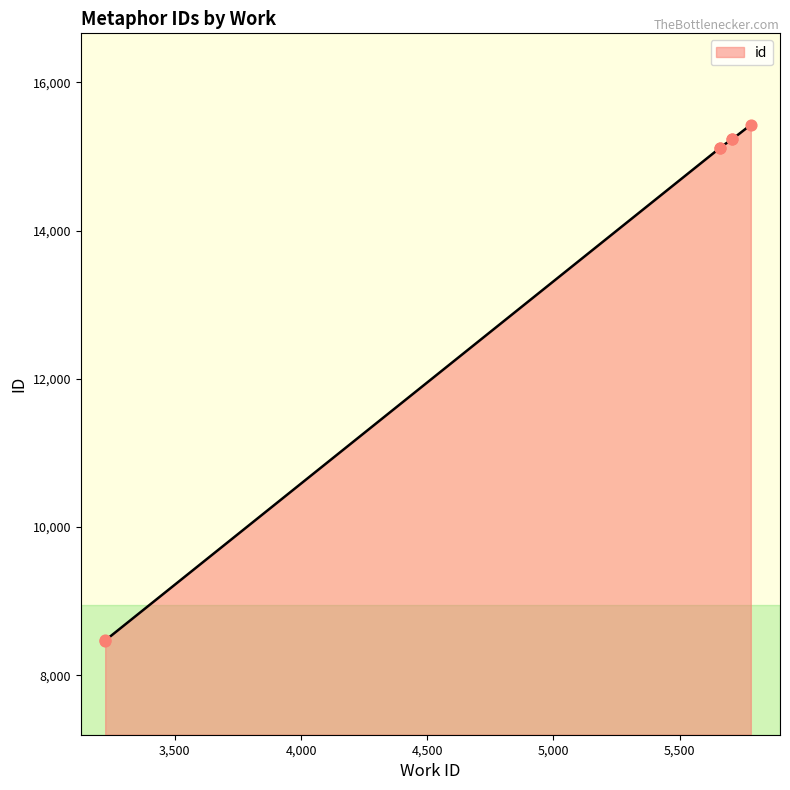

Between 3224 and 5658, which is larger?

5658